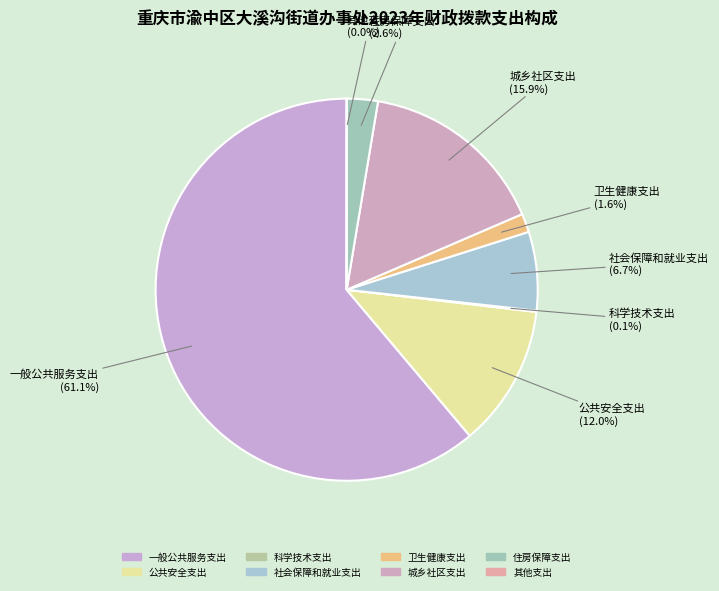

Is it true that 住房保障支出 is 3% of the pie?

True